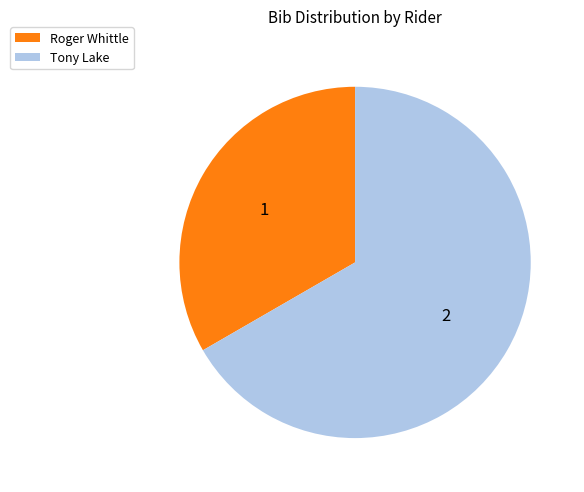

Rank the categories by value from lowest to highest.

Roger Whittle, Tony Lake